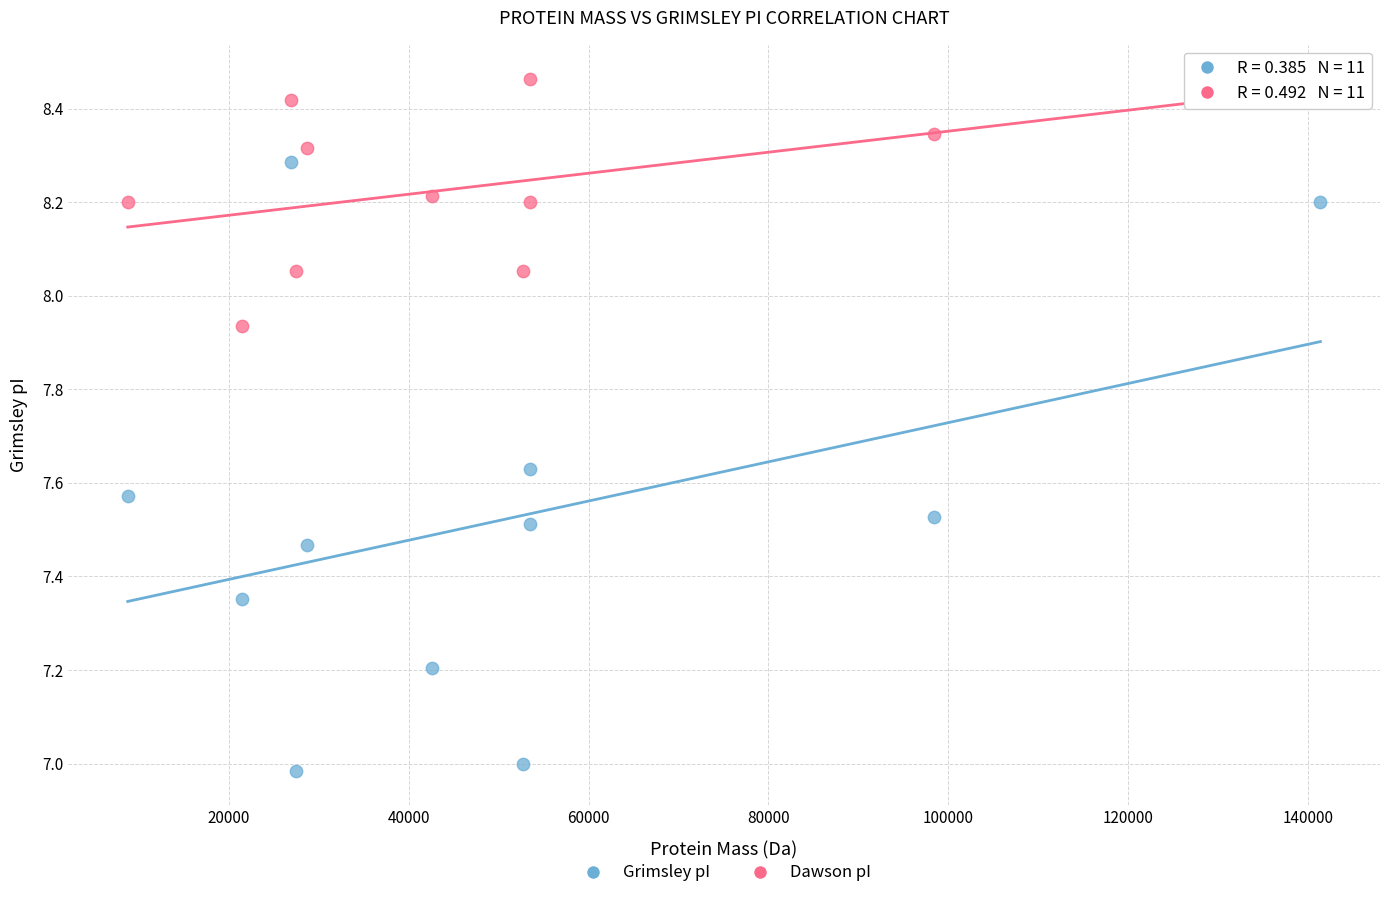

Which series has the widest spread of Y values?

Grimsley pI